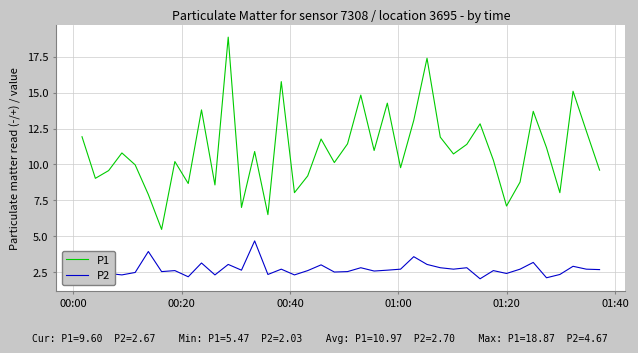

Which series has the widest spread of values?

P1